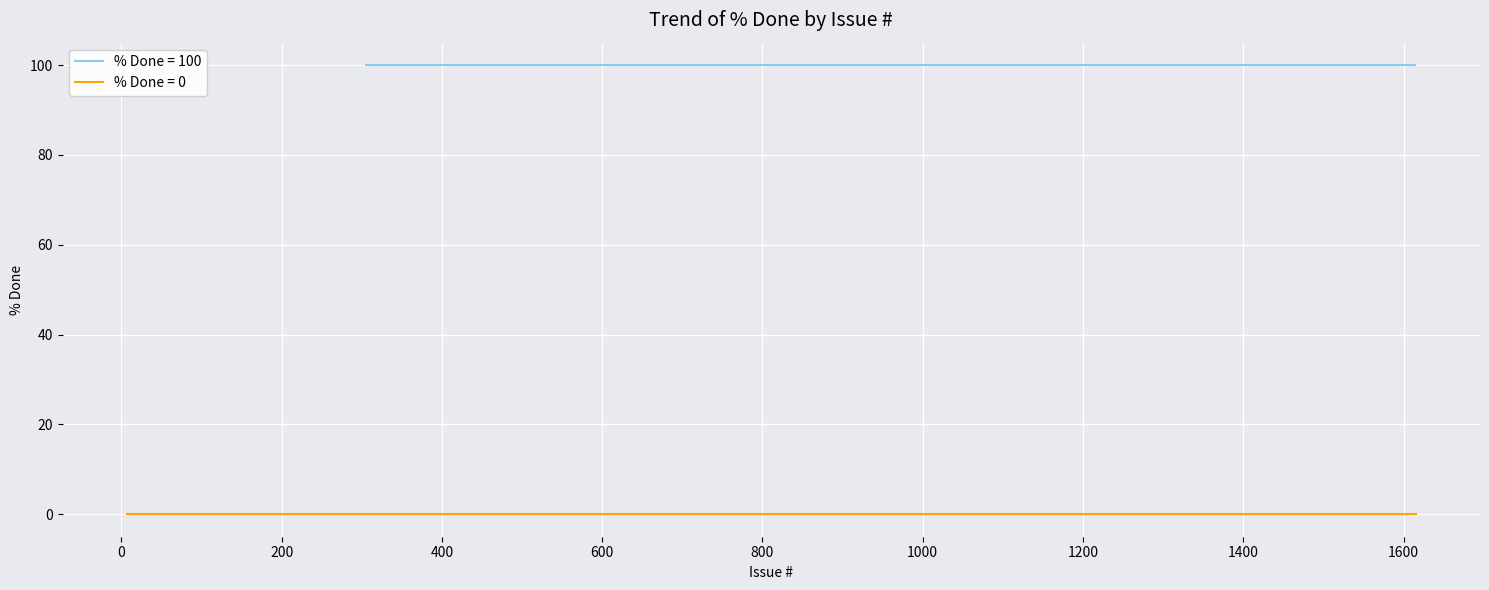

Which category has the highest value across all series?

470